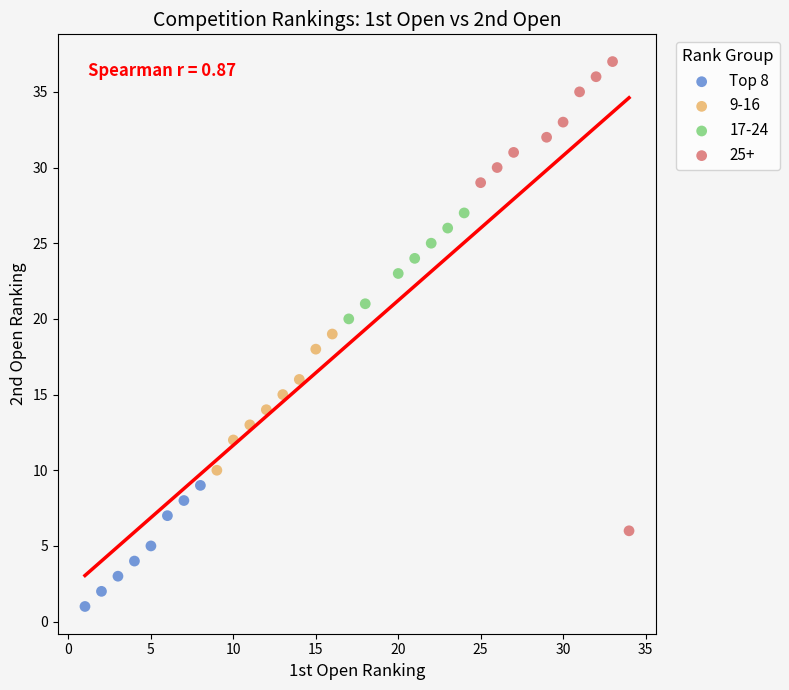

Which series has the widest spread of Y values?

25+